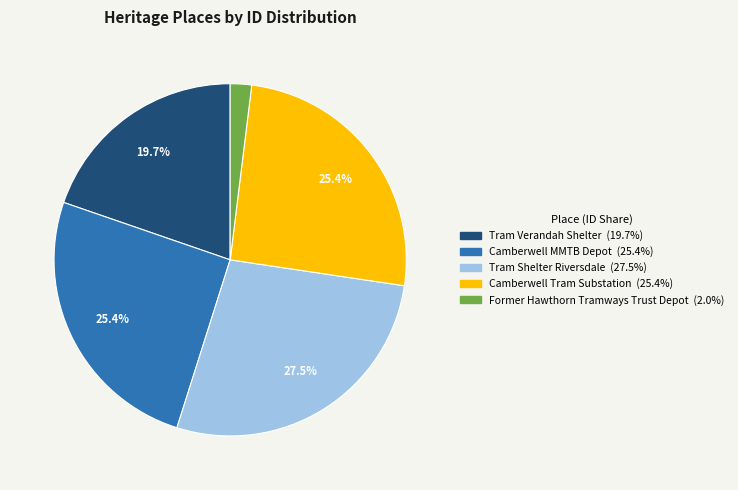

To the nearest percent, what is the difference between the largest and smallest slice percentages?

26%